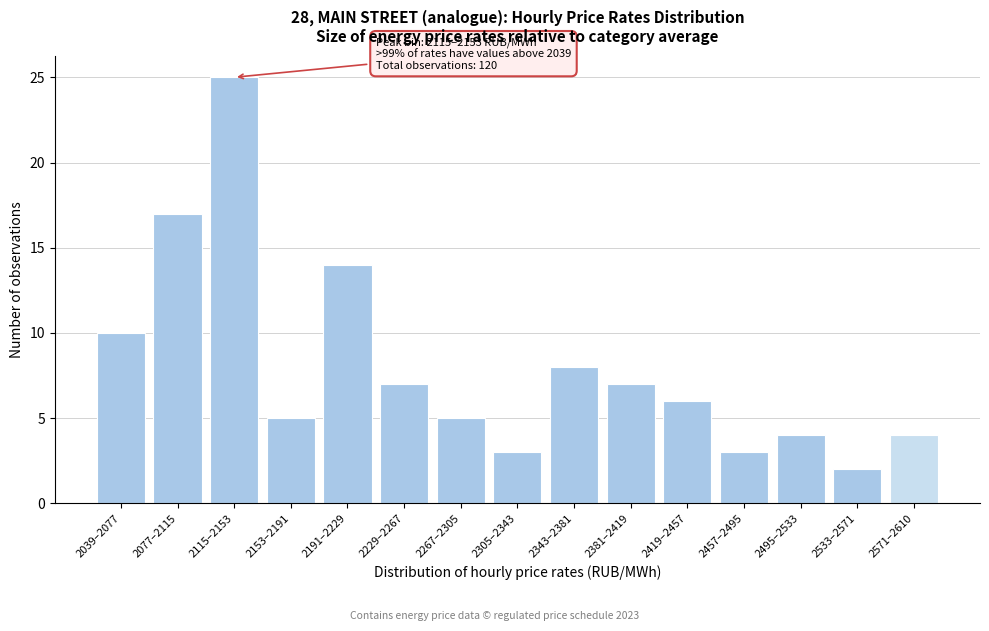

Reading right to left, extract all data points from this chart.

2571–2610=4	2533–2571=2	2495–2533=4	2457–2495=3	2419–2457=6	2381–2419=7	2343–2381=8	2305–2343=3	2267–2305=5	2229–2267=7	2191–2229=14	2153–2191=5	2115–2153=25	2077–2115=17	2039–2077=10